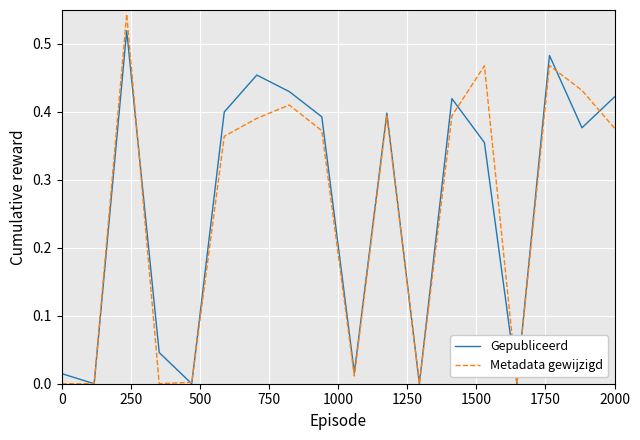

Which series has the widest spread of values?

Metadata gewijzigd